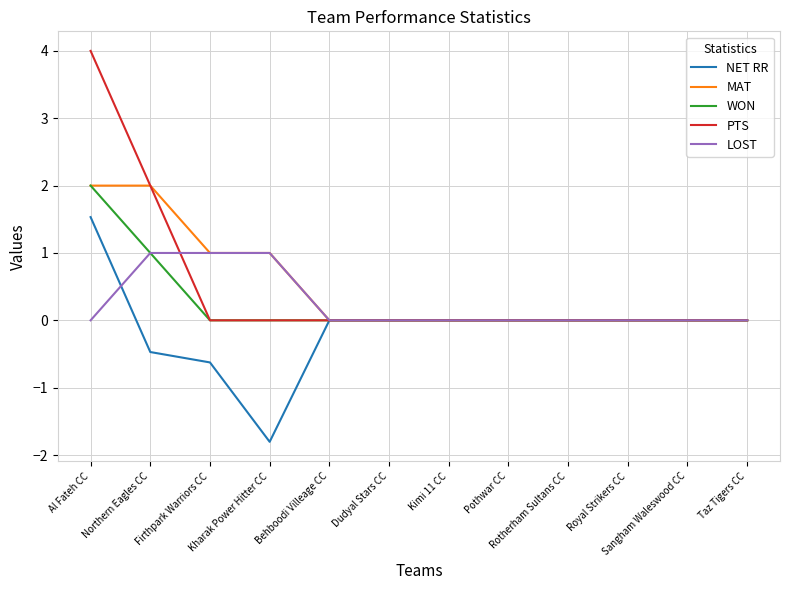

Does the chart display data point markers on the line(s)?

No